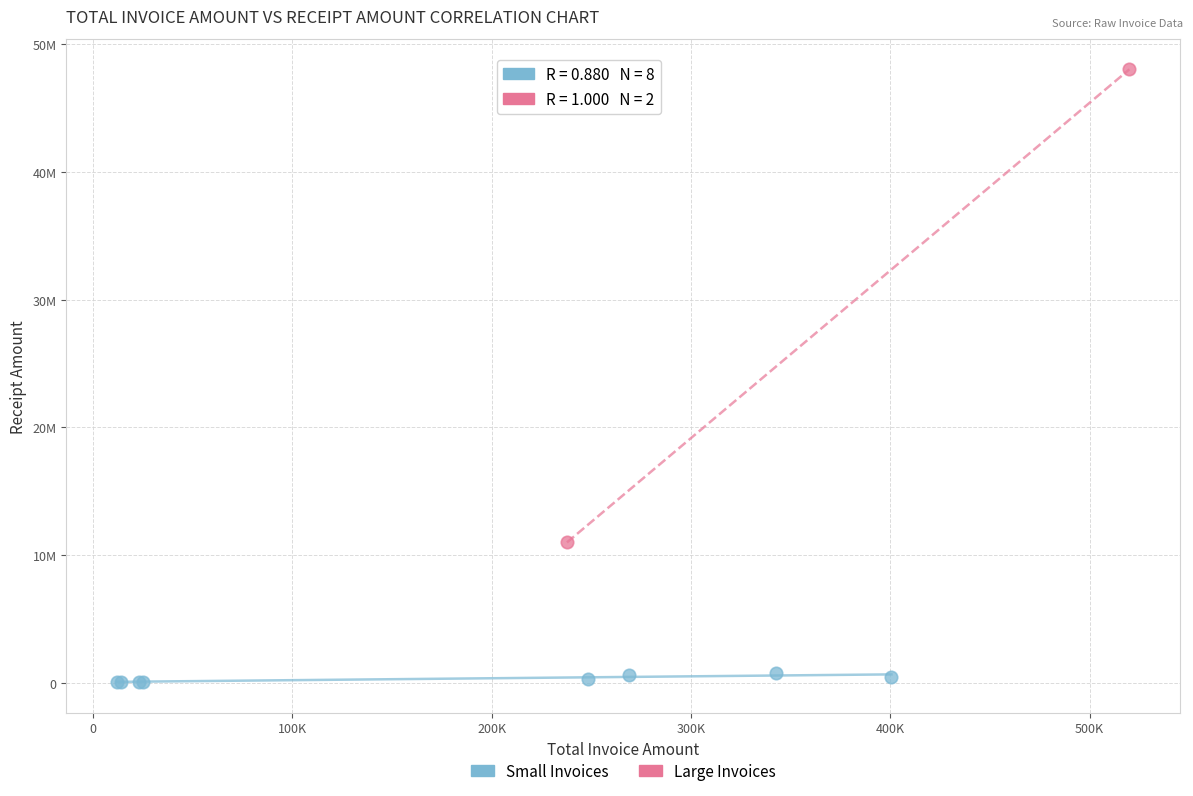

Which series reaches the minimum Y coordinate?

Small Invoices